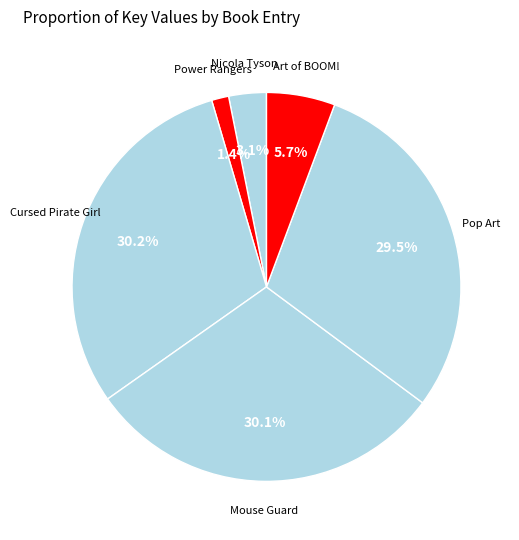

To the nearest percent, what is the difference between the Mouse Guard and Art of BOOM! slice percentages?

24%